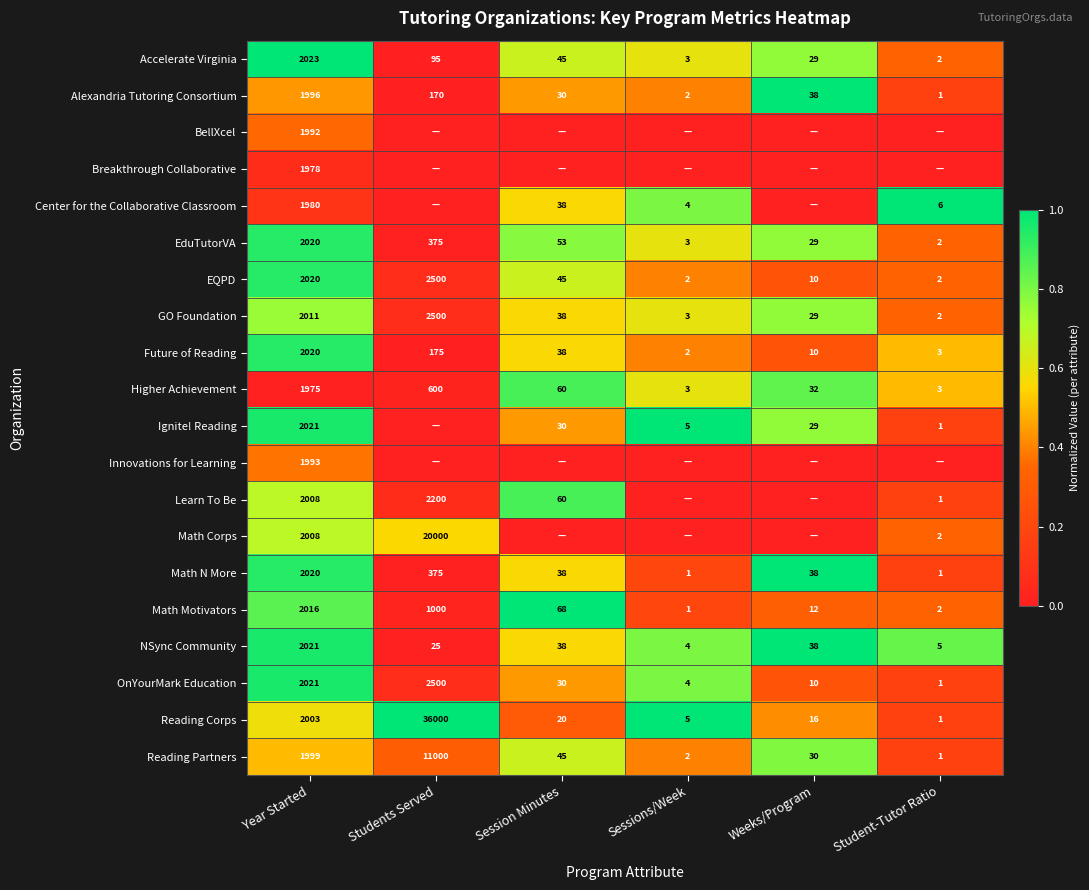

The Reading Partners series shows 19577 at Students Served. True or false?

False